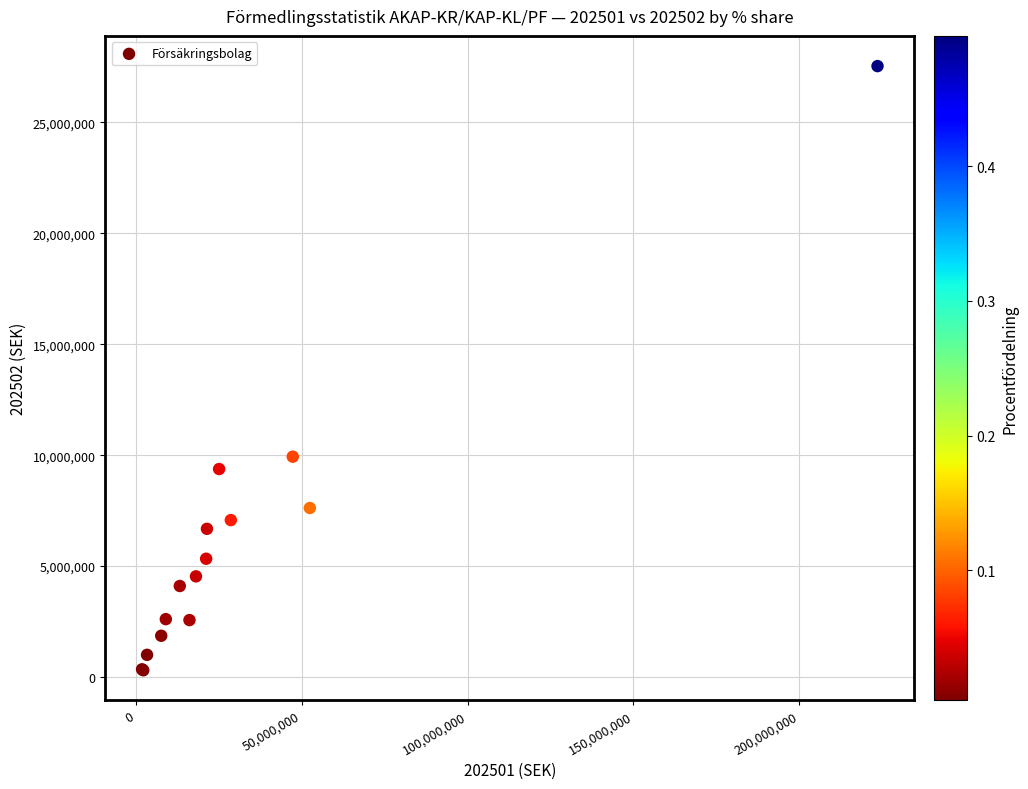

What Y value in the scatter plot is closest to 13920602?

9932474